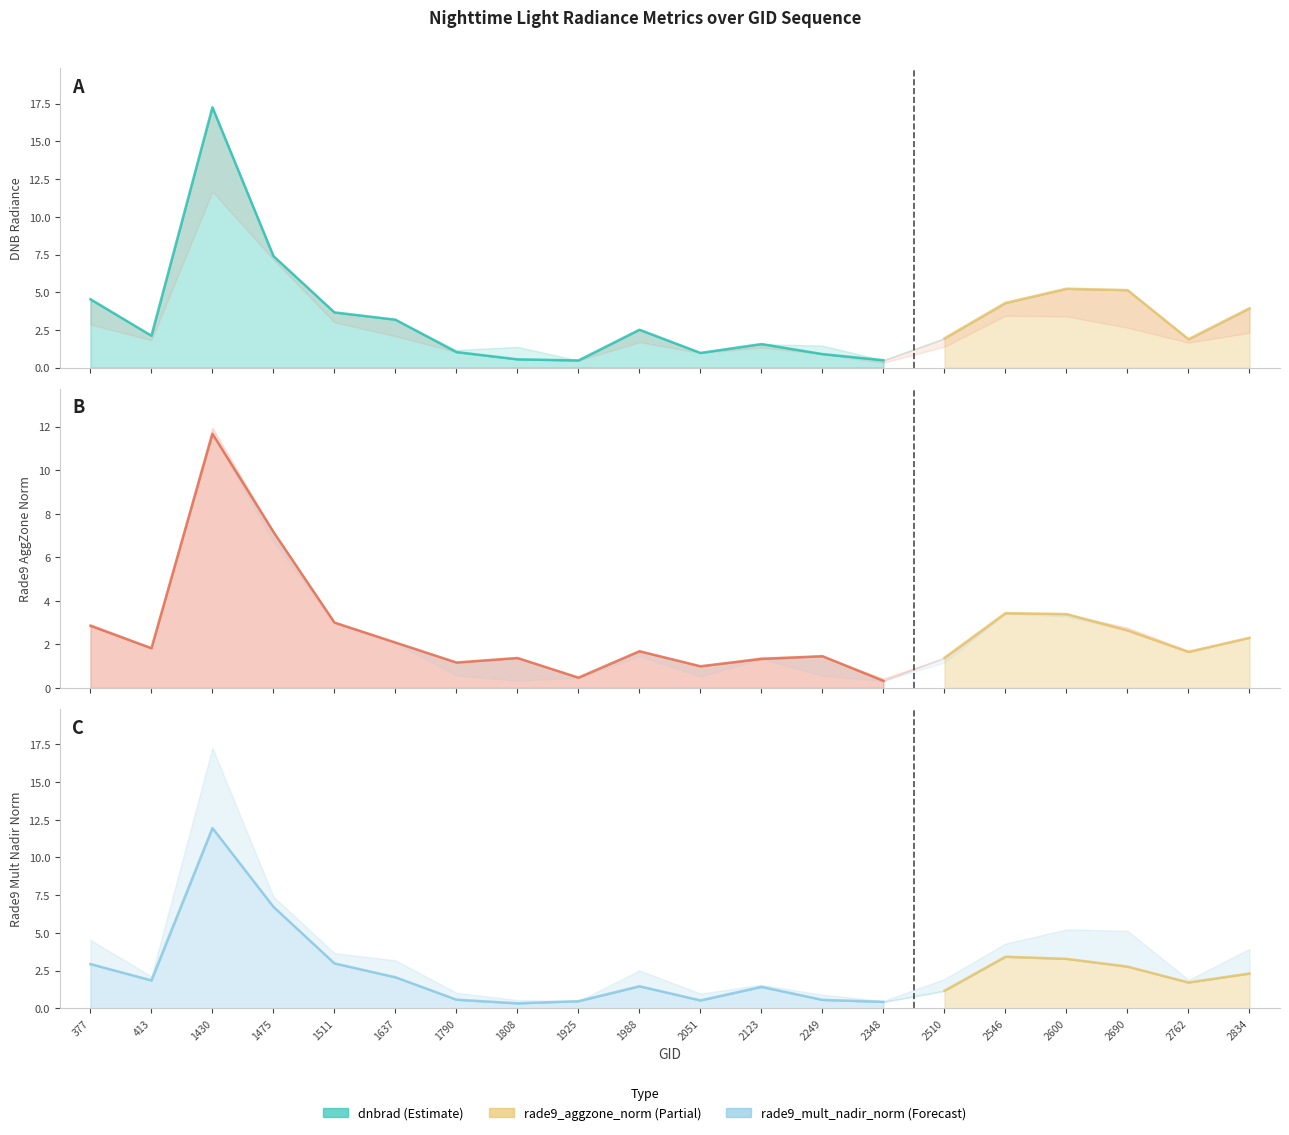

What is the sum of the dnbrad values at 1808 and 1430?

17.8